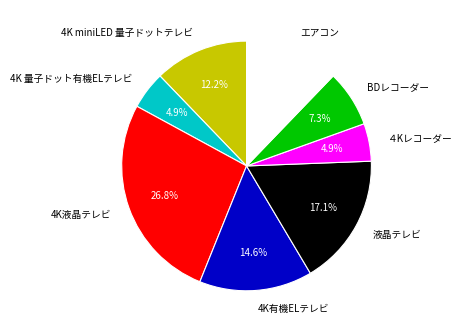

To the nearest percent, what percentage of the pie is ４Kレコーダー?

5%